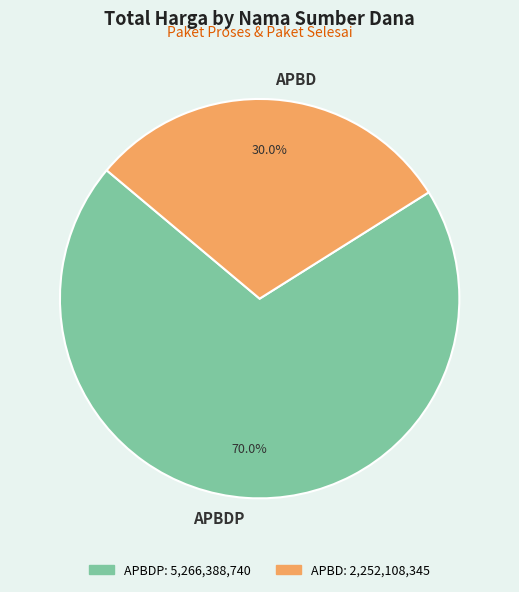

To the nearest percent, what is the average slice percentage?

50%